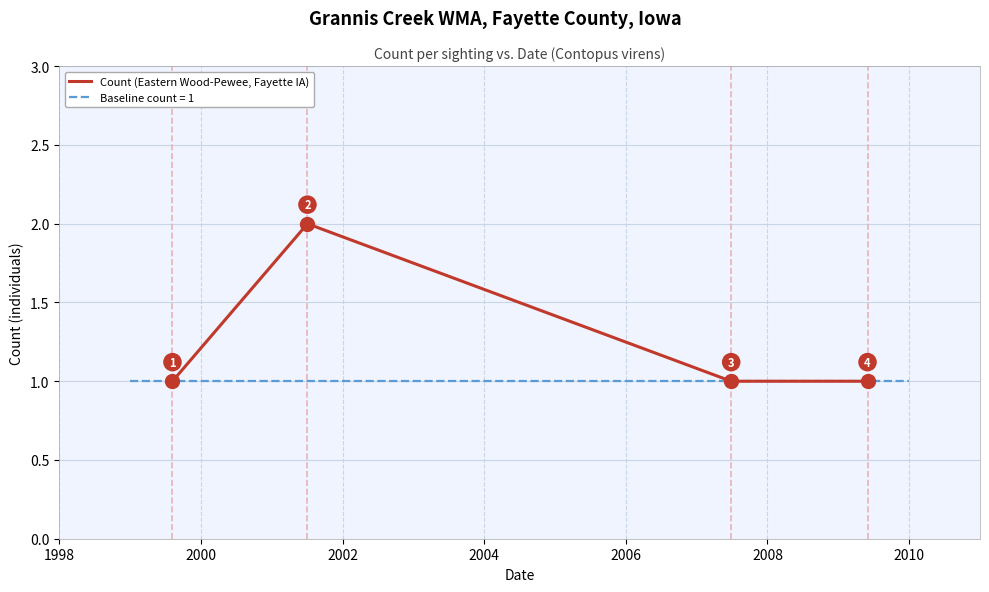

How many interior local peaks does the Count (Eastern Wood-Pewee, Fayette IA) series have?

1